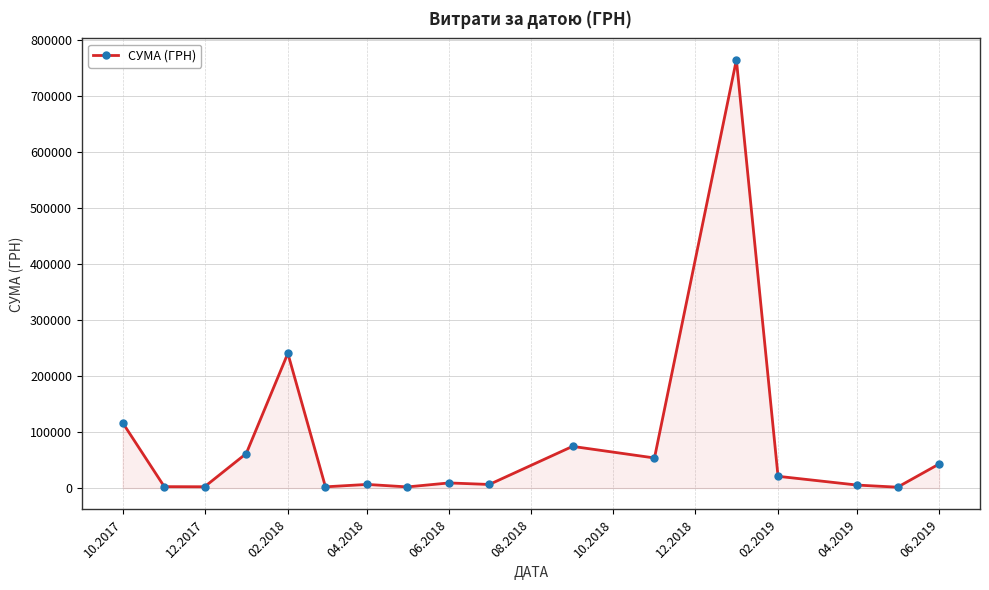

True or false: there are more than 1 points higher than both neighbors.

True